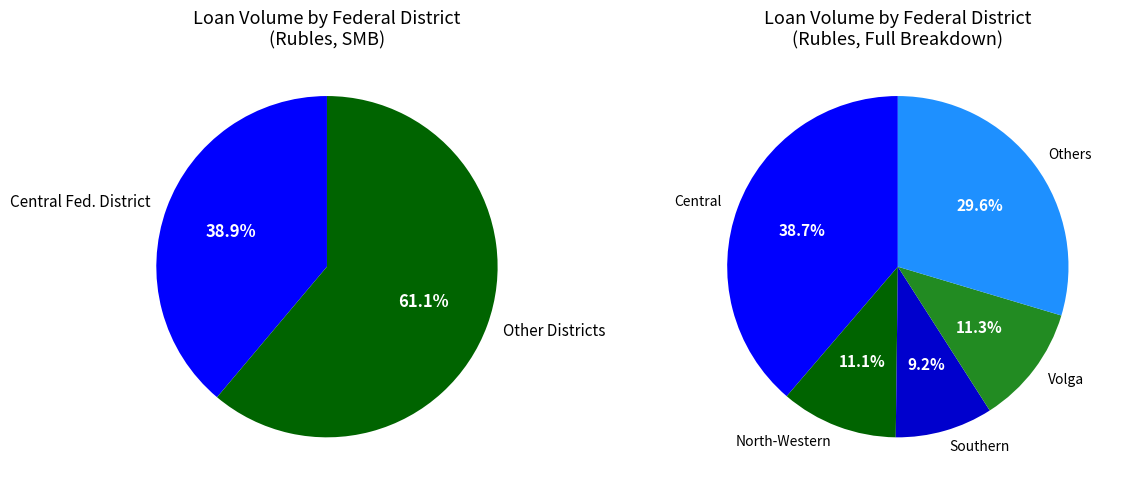

How many segments does this pie chart have?

5